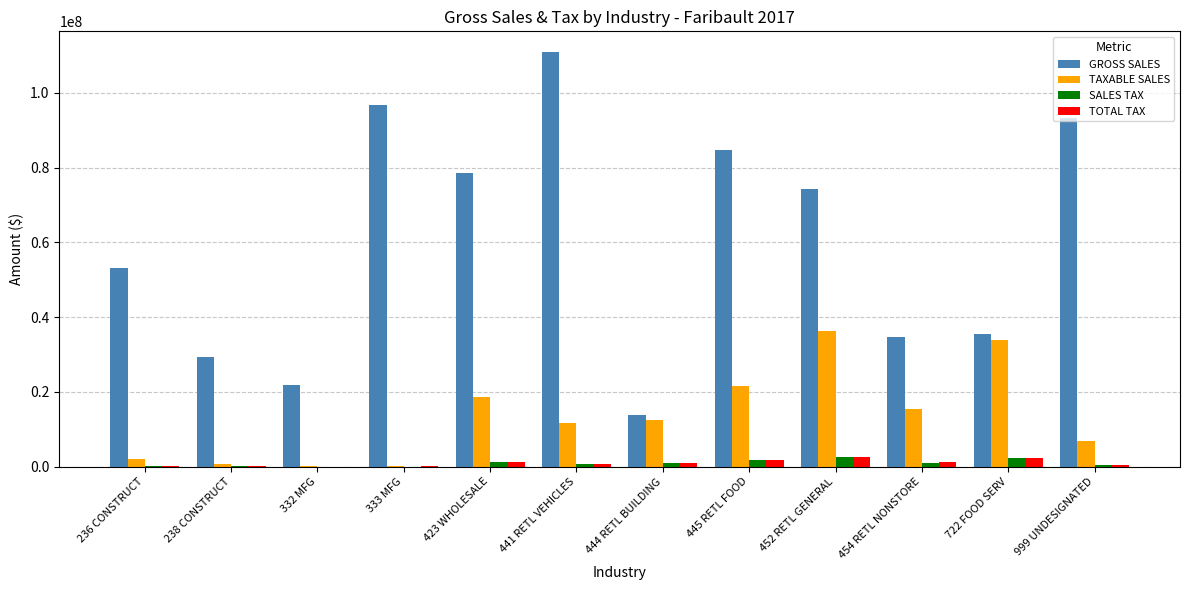

Which series has the largest total across all categories?

GROSS SALES